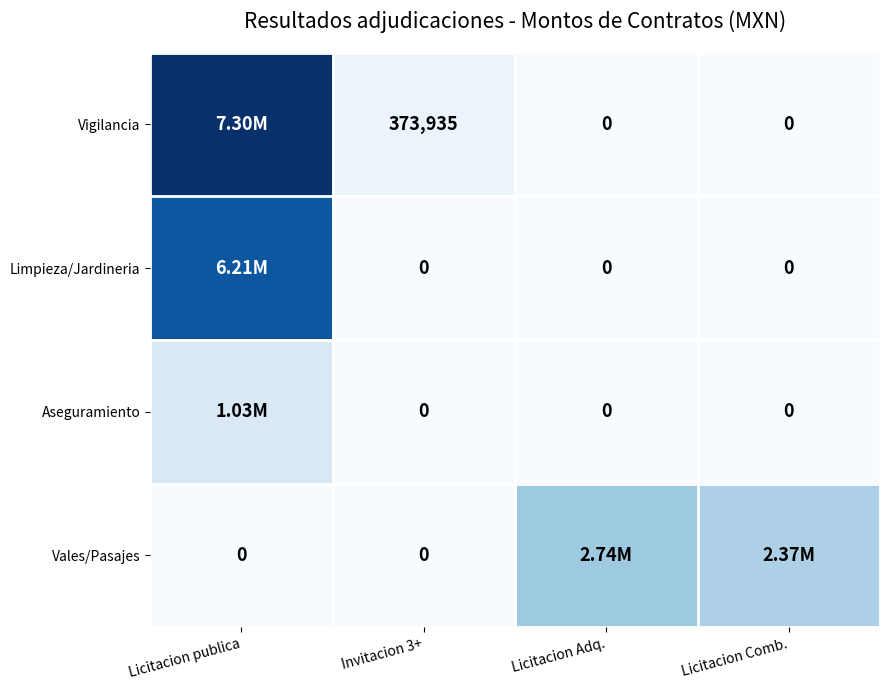

The Vigilancia series shows 0.7 at Licitacion publica. True or false?

False